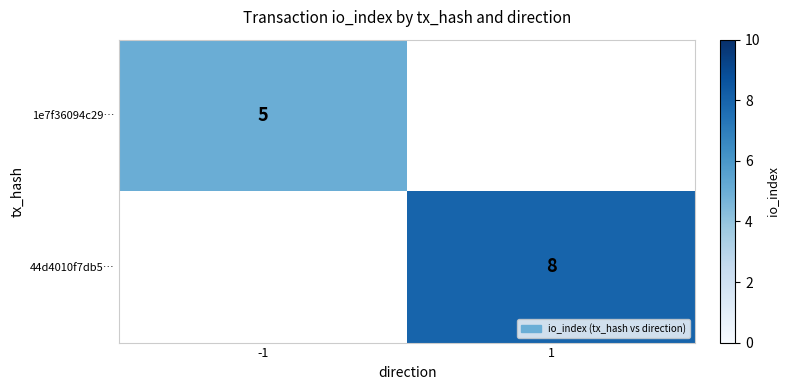

How many categories are shown in the chart?

2